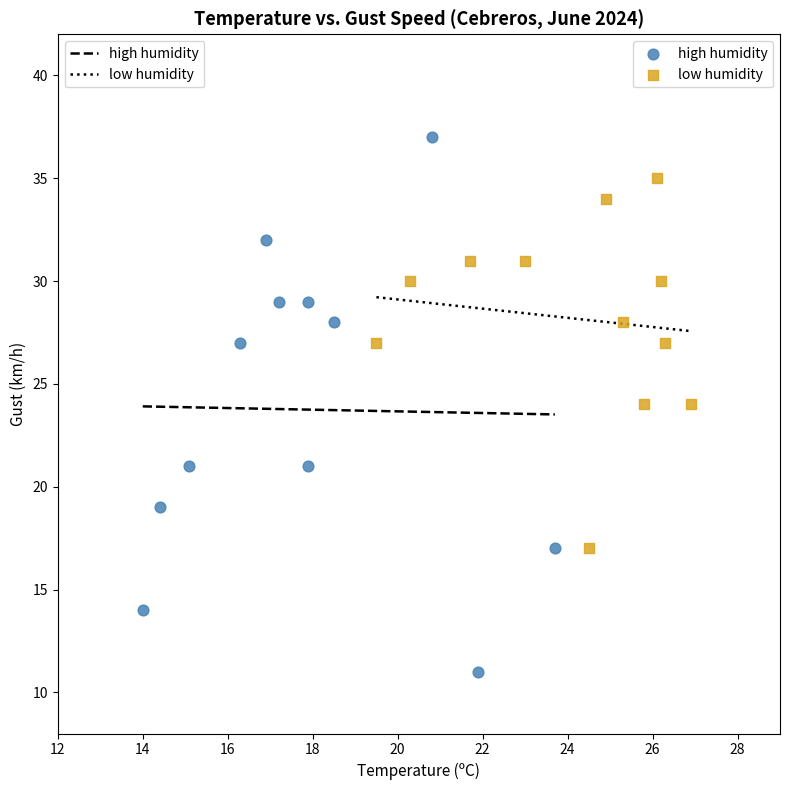

What are all the series names shown in the legend?

high humidity, low humidity